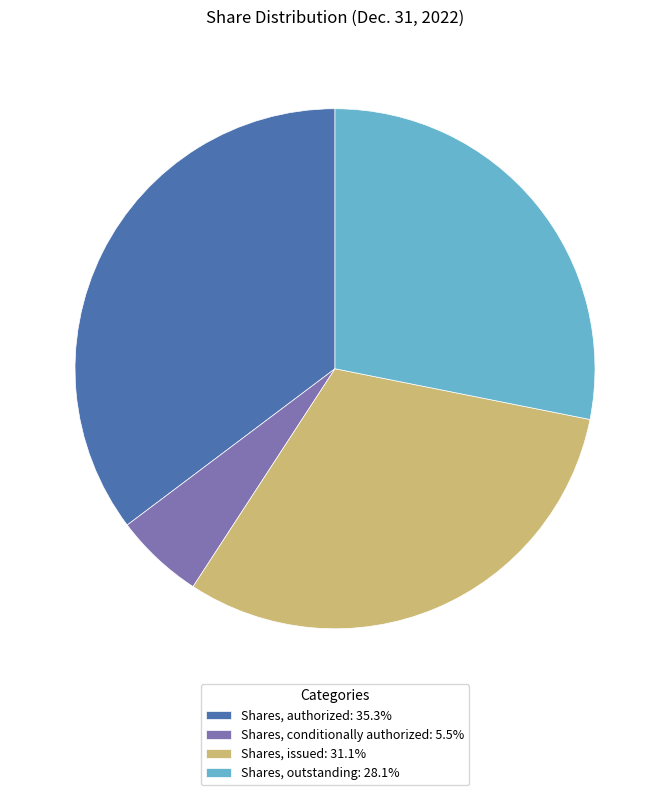

Approximately how many times larger is the value at Shares, outstanding: 28.1% compared to Shares, conditionally authorized: 5.5%?

5.1